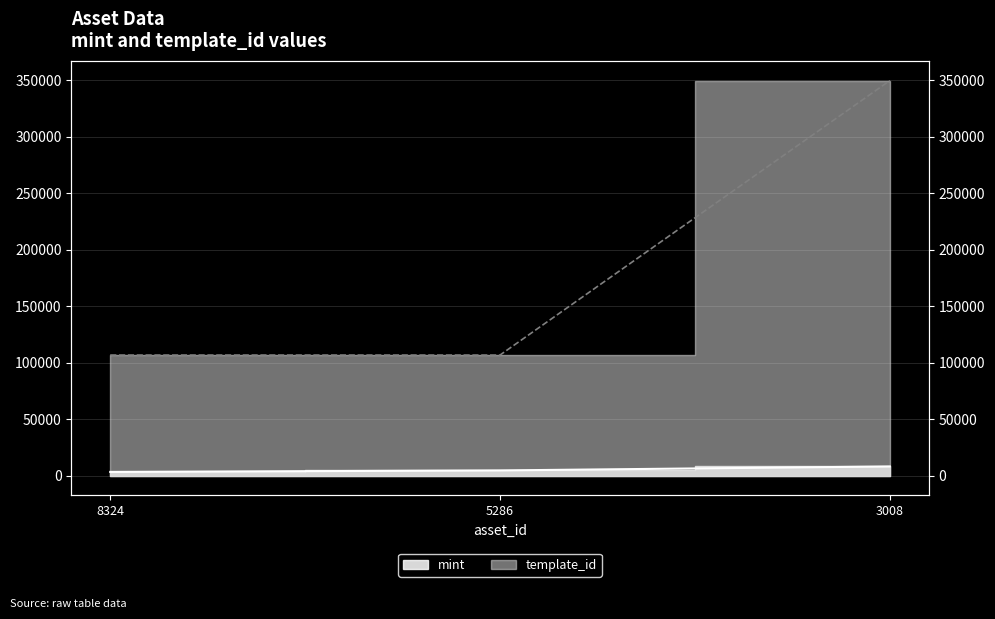

List the labels in order of template_id value, smallest first.

8324, 5286, 3008